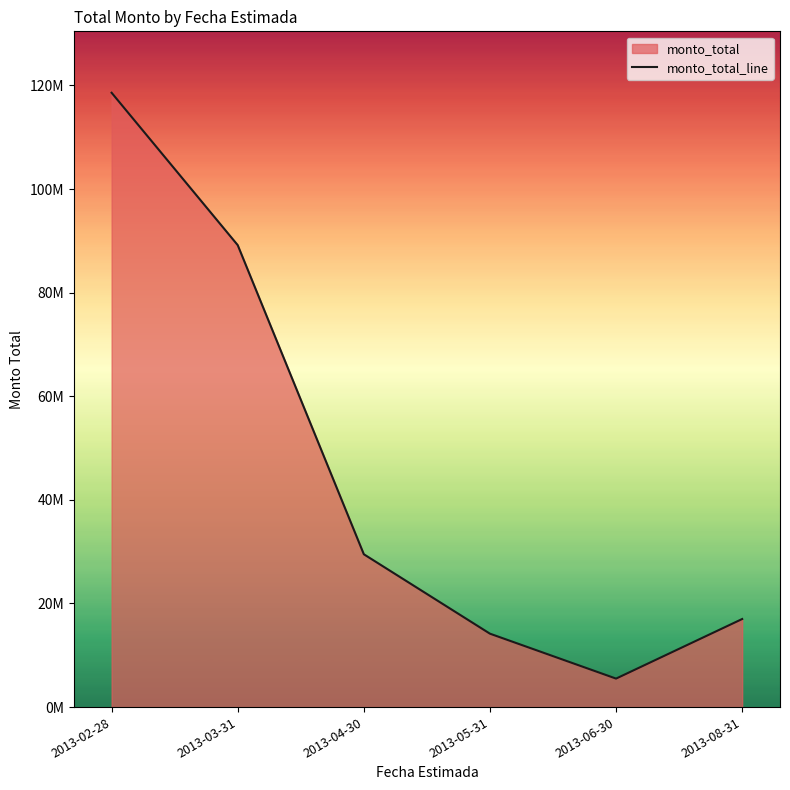

Is it true that the value at 2013-05-31 is 14171000?

True